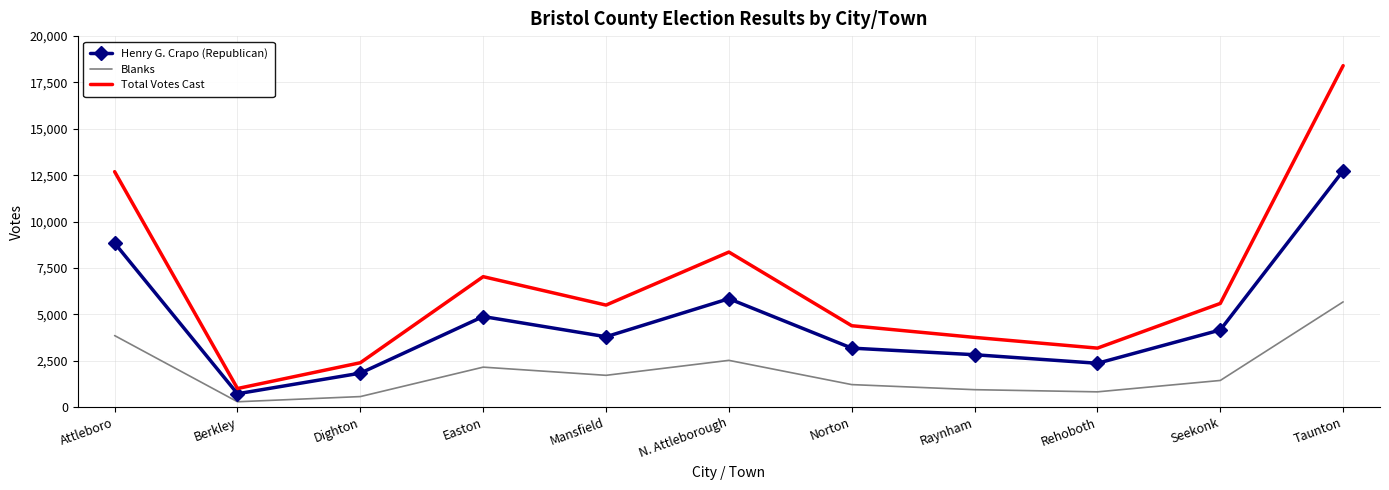

What is the sum of all Blanks values?

21125